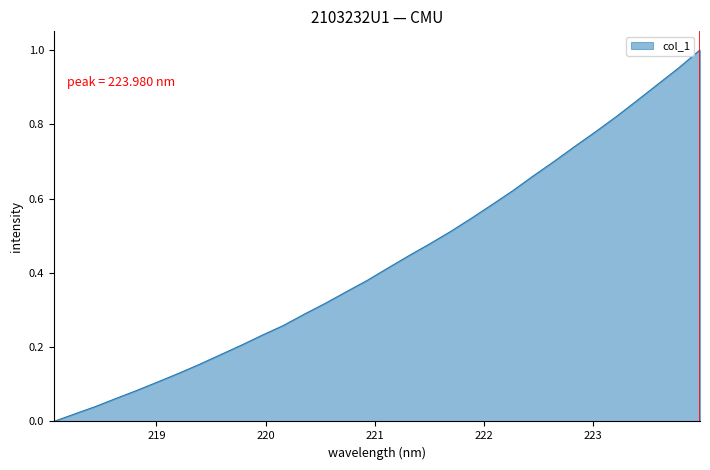

What is the label of the 9th point from the left?

219.589